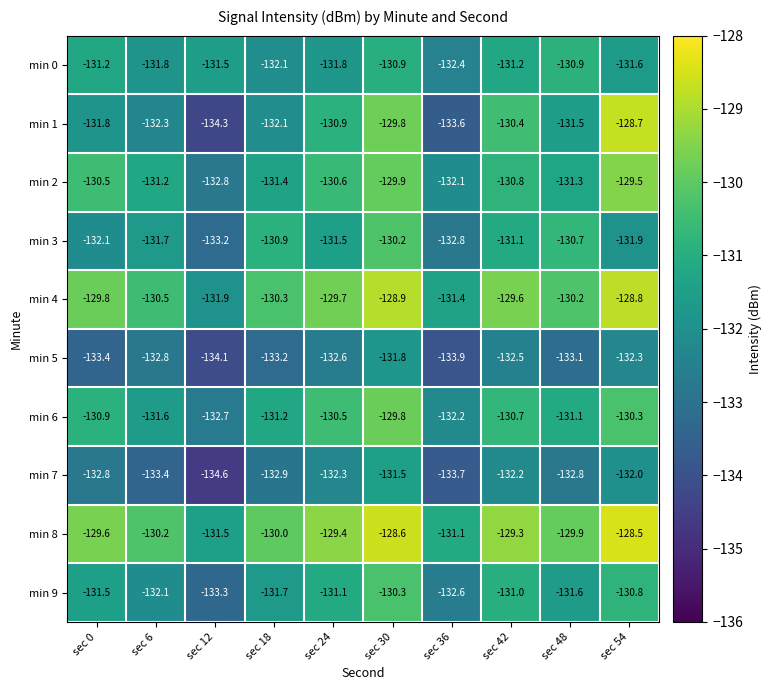

What is the maximum value shown in the chart?

-128.5